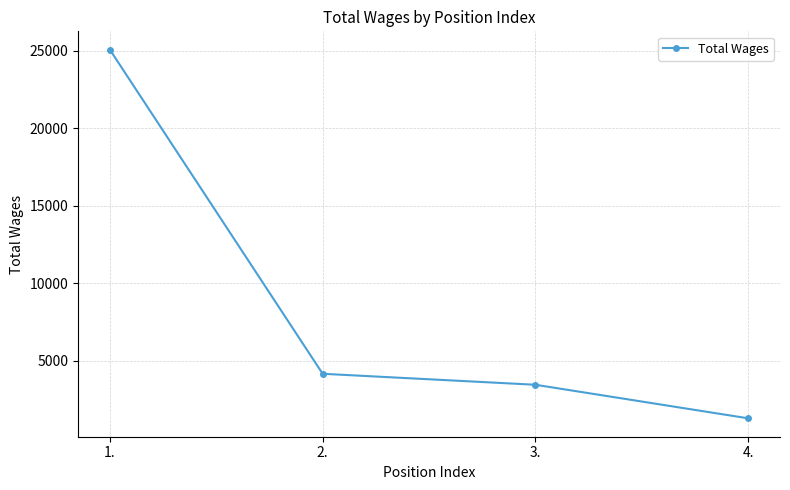

Is it true that the value at 2. is 4170?

True